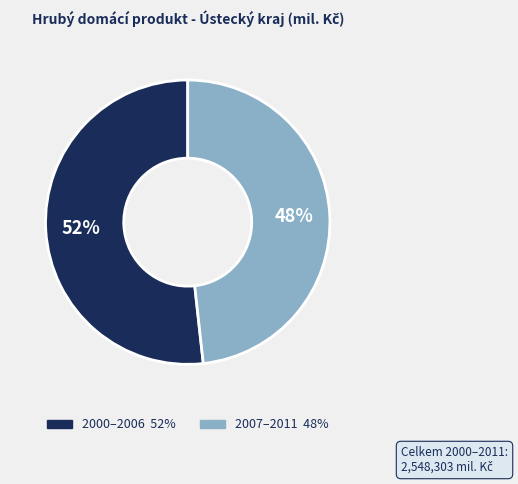

How many slices are in this pie chart?

2